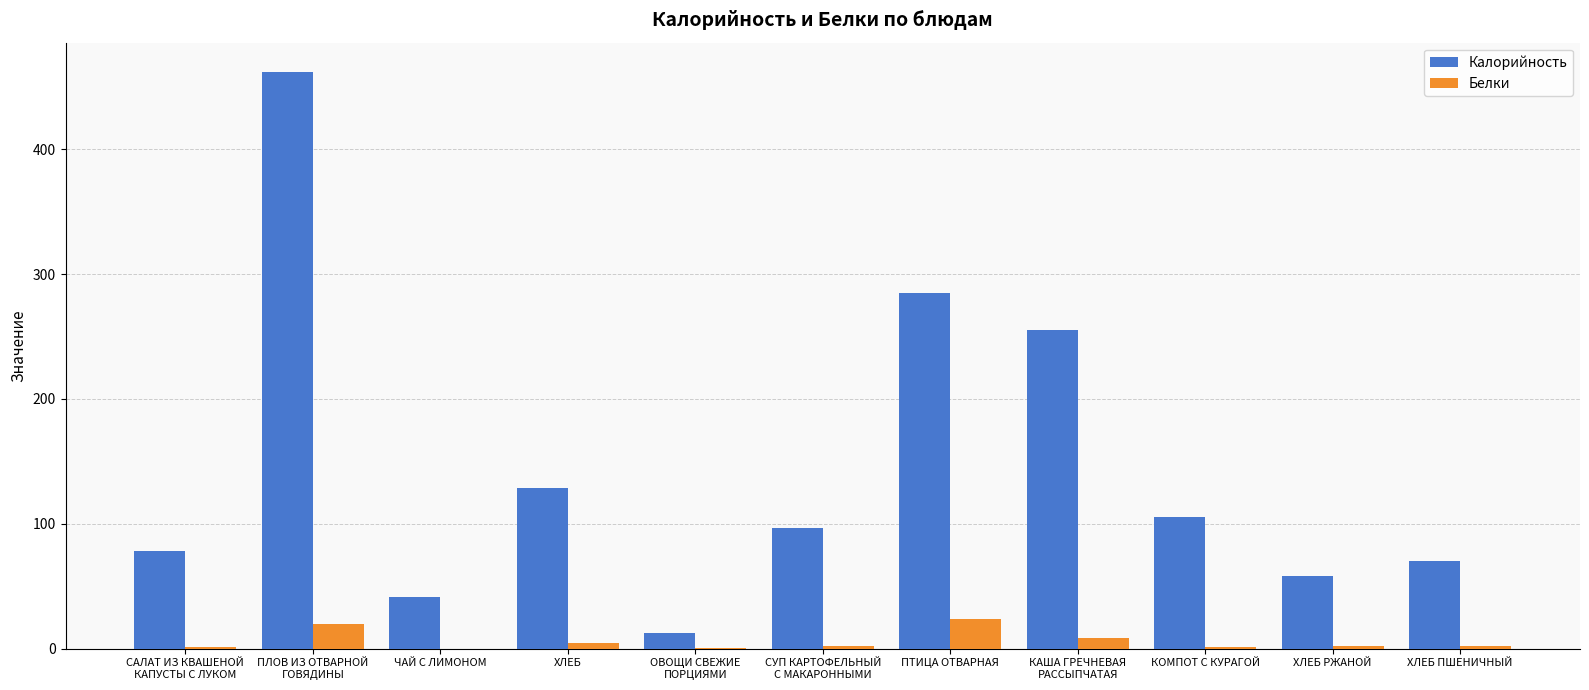

Count the number of data series in this chart.

2